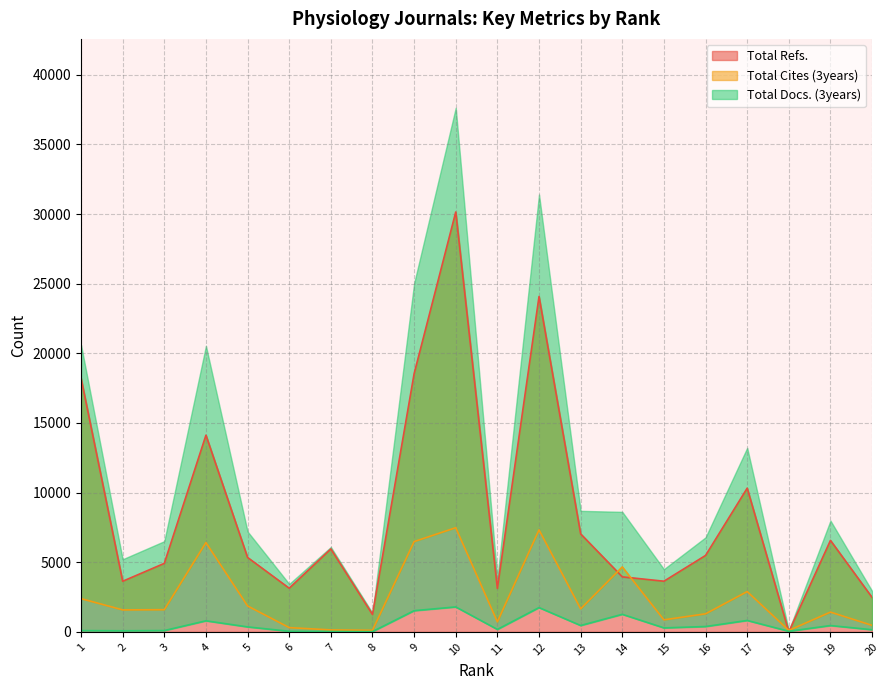

What is the highest value of the Total Refs. series?

30148